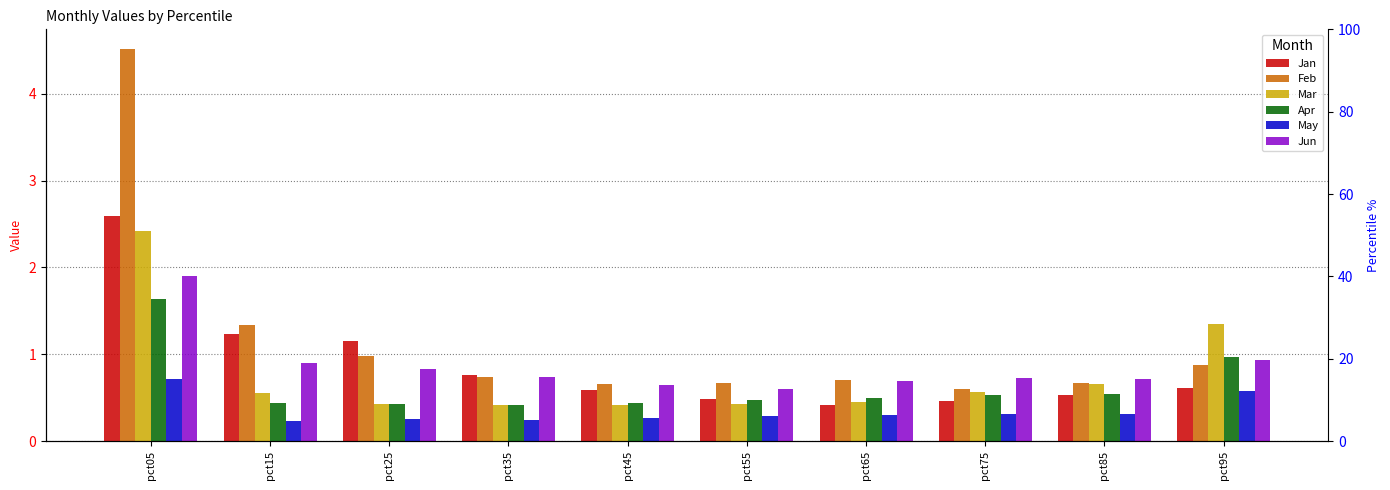

True or false: Jun has a value of 0.7 at pct65.

True